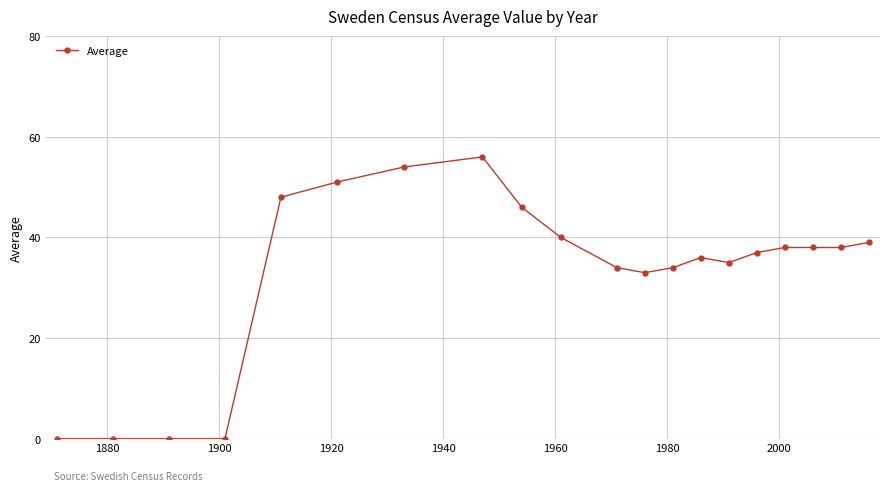

What is the greatest value displayed?

56